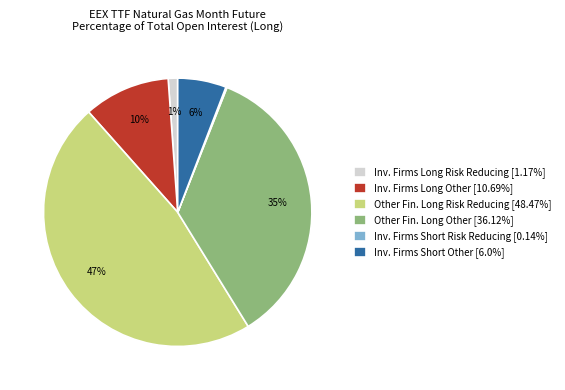

To the nearest percent, what is the difference between the largest and smallest slice percentages?

47%